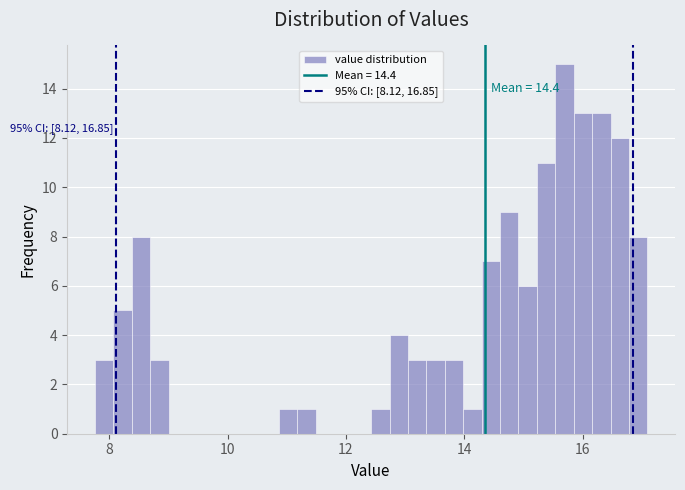

Read against the x-axis, roughly where is the centre of the tallest bar?

15.6